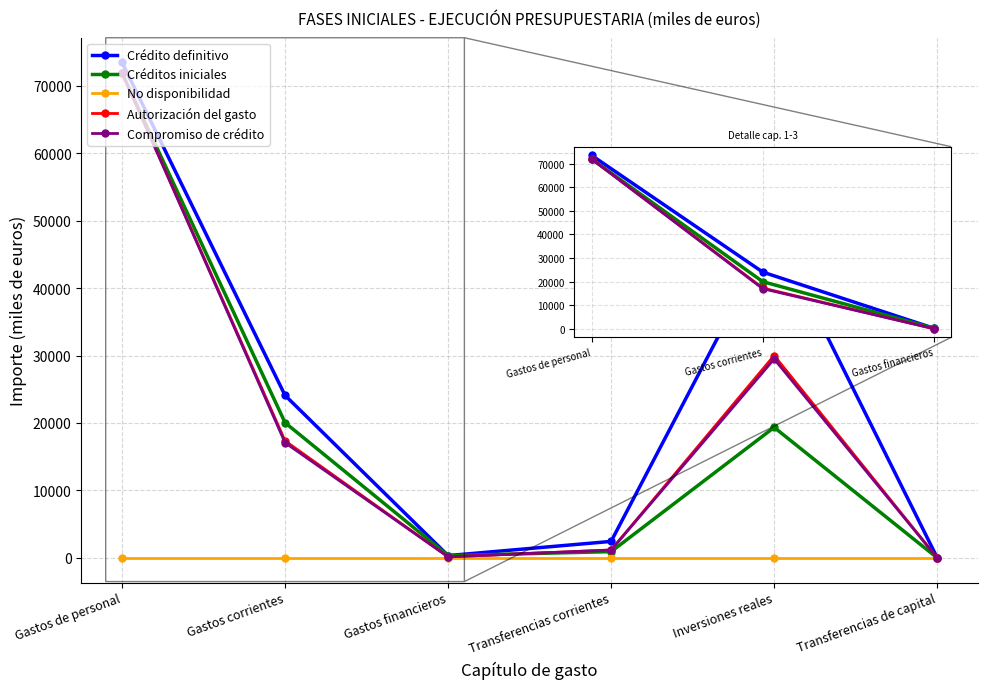

At which category is the sum across all series the highest?

Gastos de personal